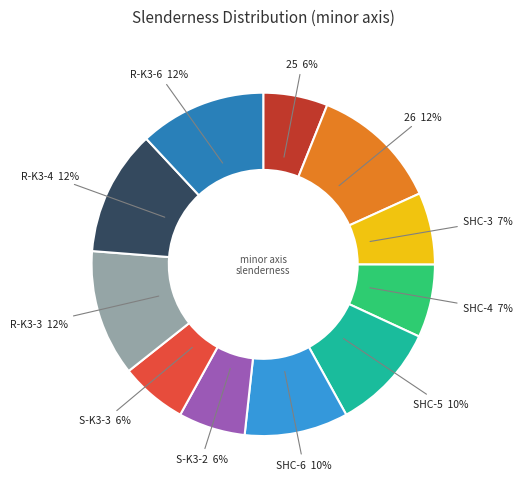

Count the number of slices in the pie.

11